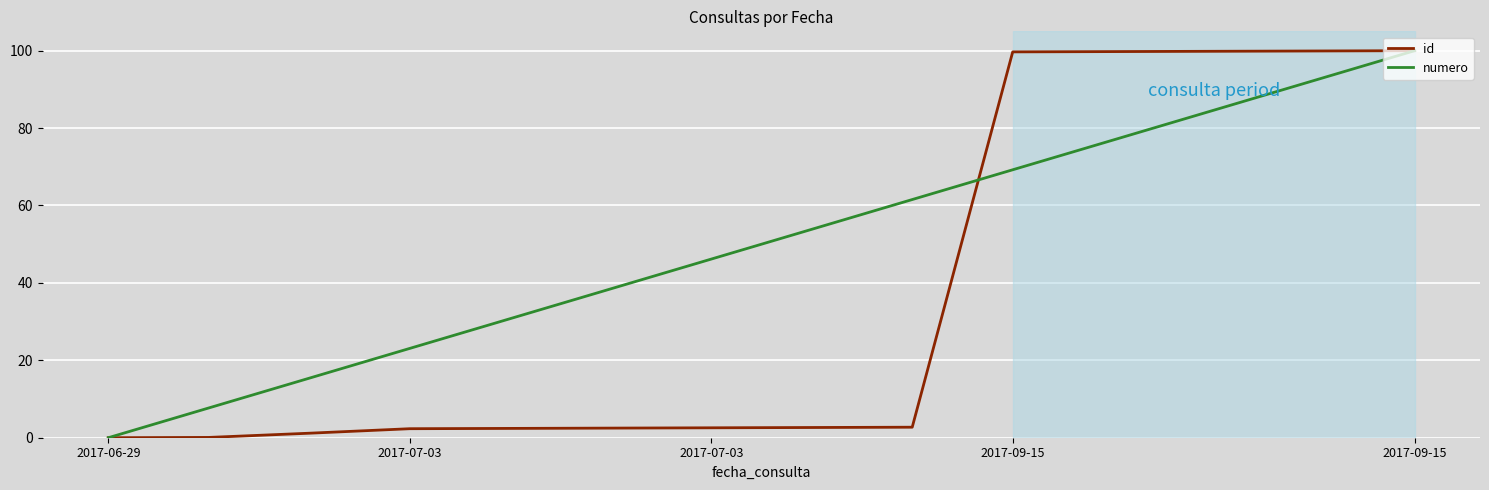

List the series in order of their overall mean, lowest first.

id, numero